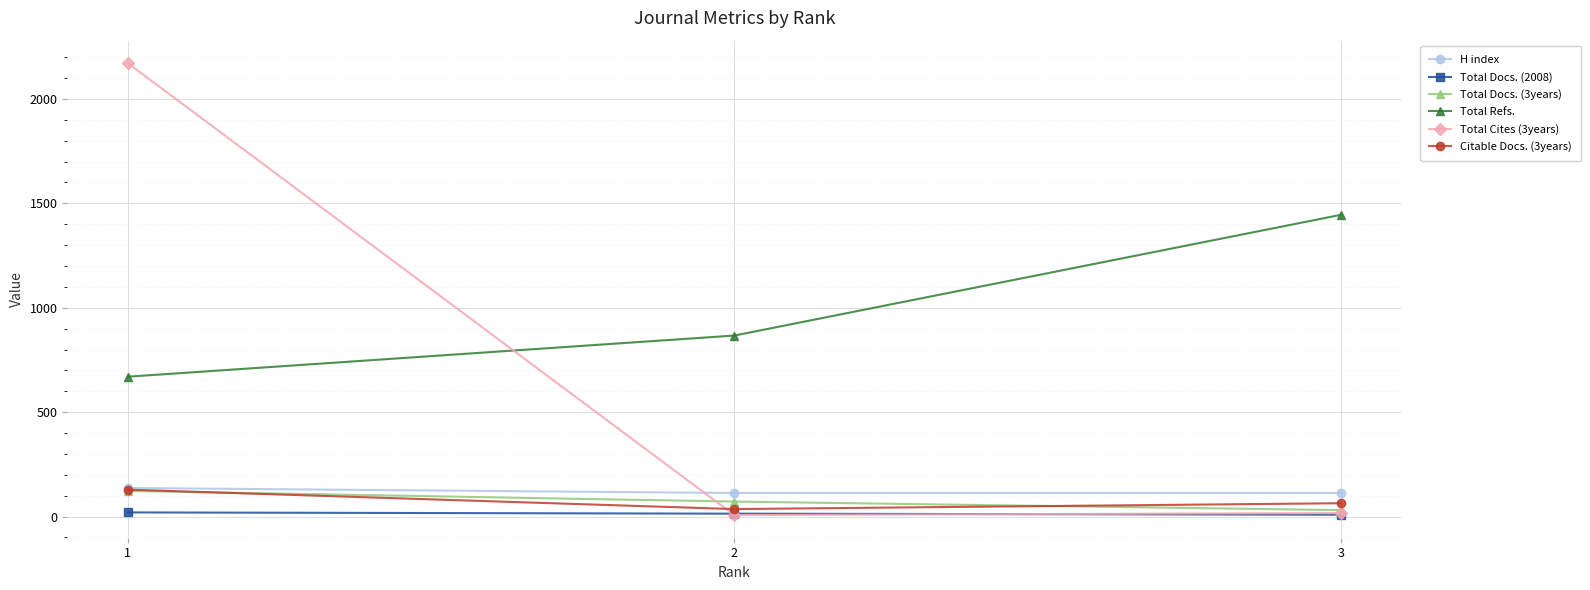

What is the approximate value of Total Docs. (2008) at 2?

14